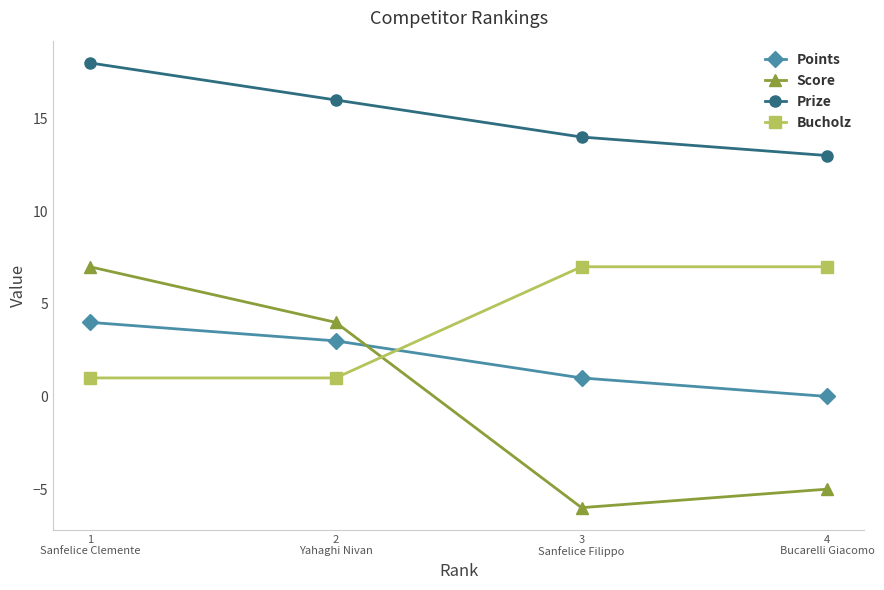

Reading right to left, list all the values displayed in this chart.

Points: 4
Bucarelli Giacomo=0	3
Sanfelice Filippo=1	2
Yahaghi Nivan=3	1
Sanfelice Clemente=4
Score: 4
Bucarelli Giacomo=-5	3
Sanfelice Filippo=-6	2
Yahaghi Nivan=4	1
Sanfelice Clemente=7
Prize: 4
Bucarelli Giacomo=13	3
Sanfelice Filippo=14	2
Yahaghi Nivan=16	1
Sanfelice Clemente=18
Bucholz: 4
Bucarelli Giacomo=7	3
Sanfelice Filippo=7	2
Yahaghi Nivan=1	1
Sanfelice Clemente=1